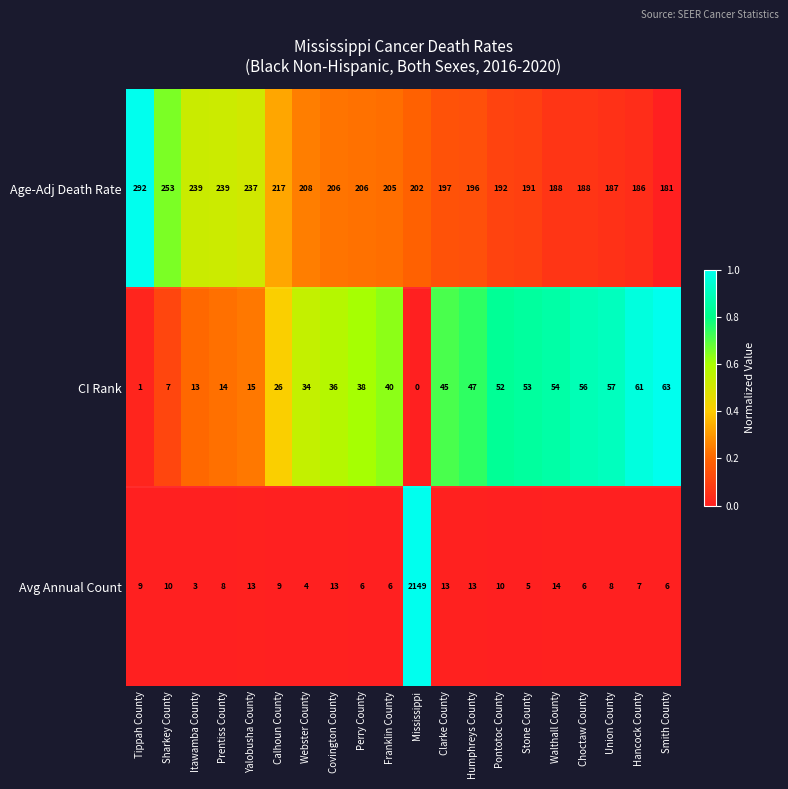

Rank the series by their maximum value, from highest to lowest.

Avg Annual Count, Age-Adj Death Rate, CI Rank